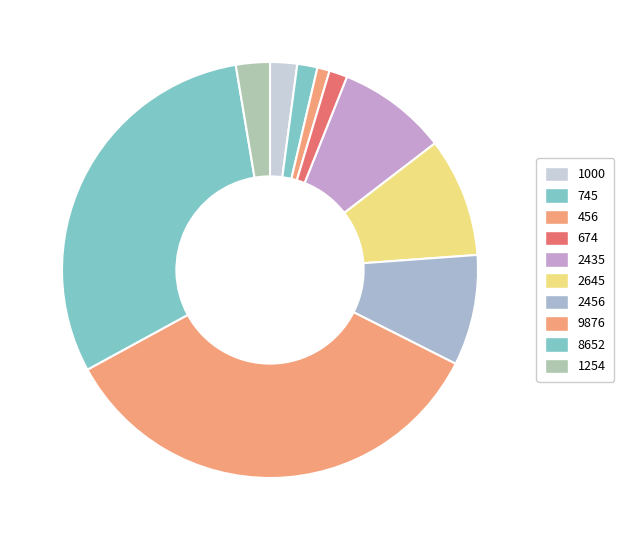

Rank the categories by value from highest to lowest.

9876, 8652, 2645, 2456, 2435, 1254, 1000, 745, 674, 456